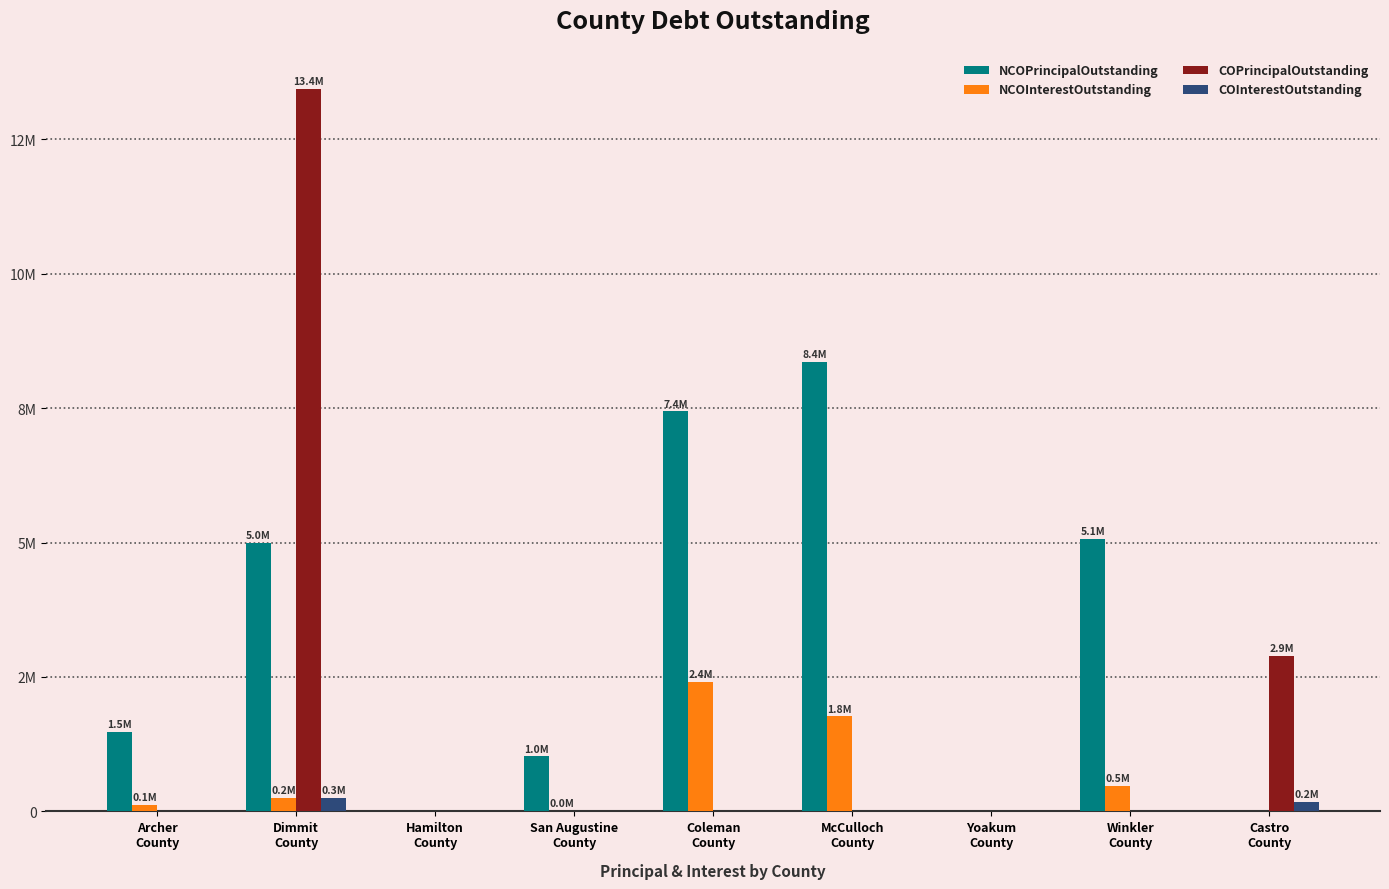

What are all the series names shown in the legend?

NCOPrincipalOutstanding, NCOInterestOutstanding, COPrincipalOutstanding, COInterestOutstanding